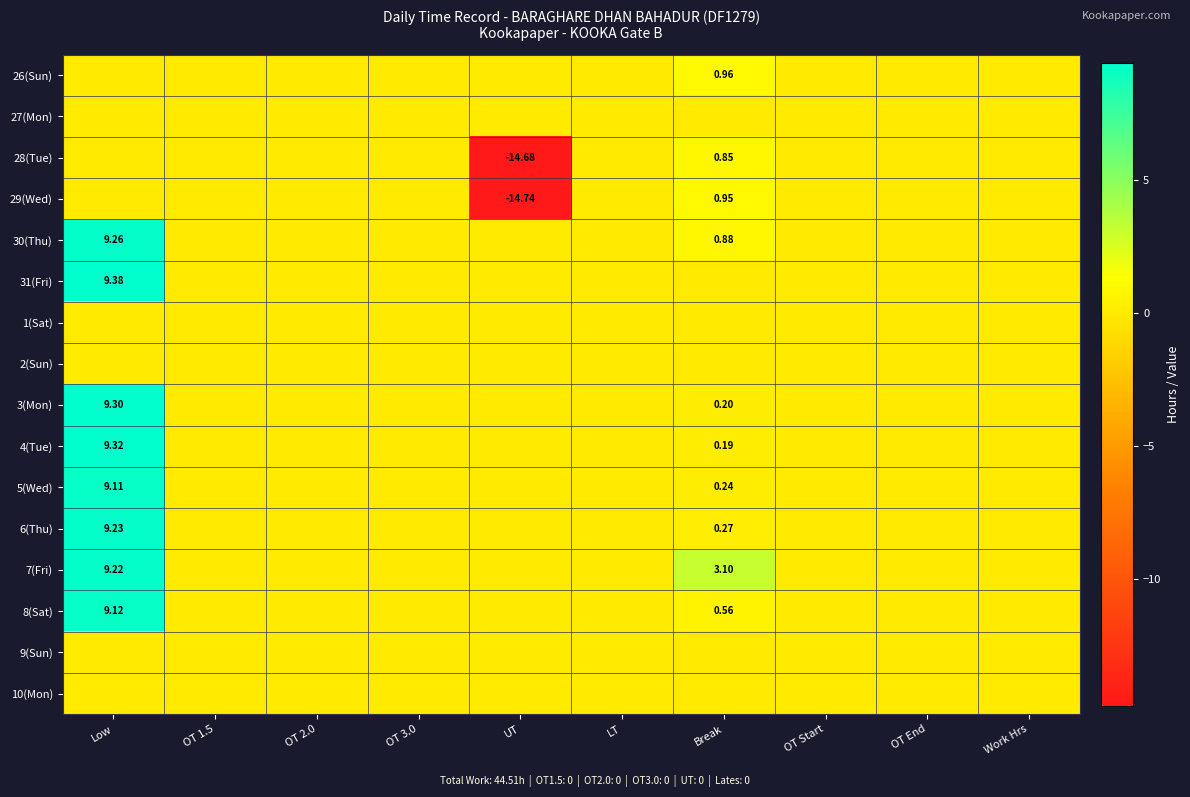

Which label corresponds to the smallest value in the chart?

UT